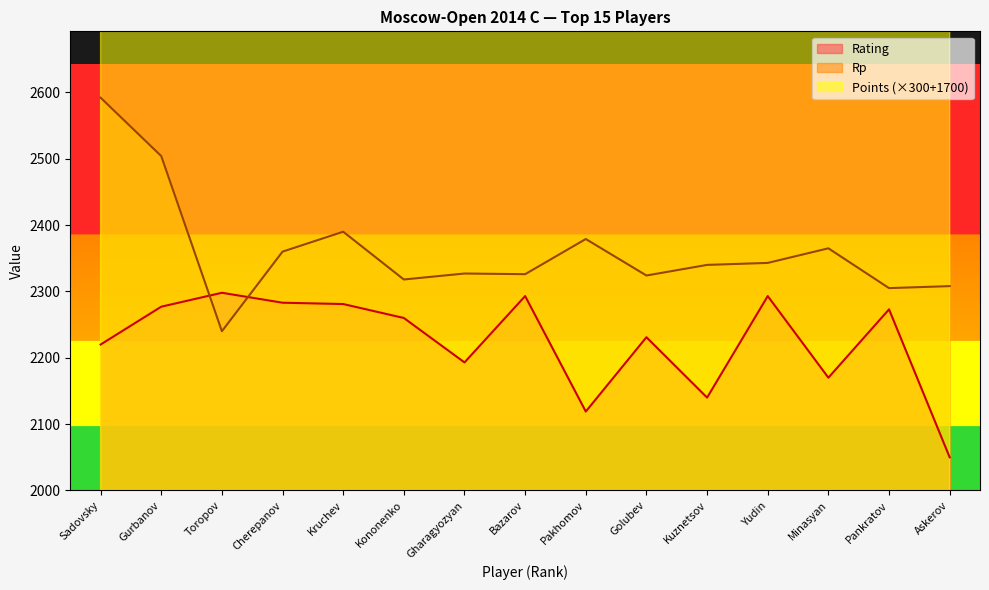

What is the value of the Rp point at the 7th from the left?

2327